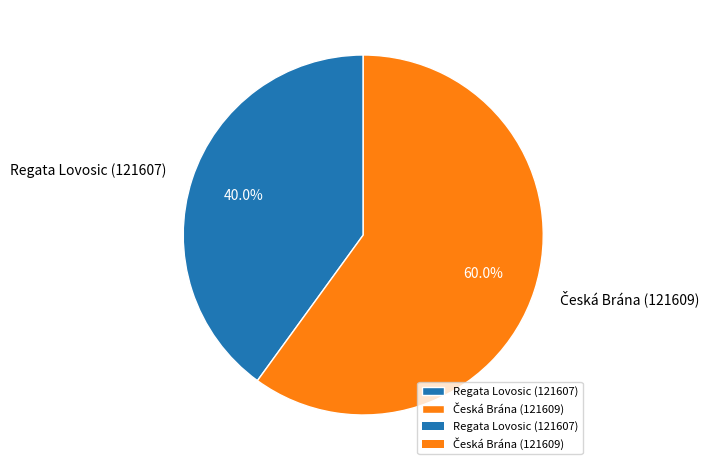

Is there a majority slice in this chart?

Yes